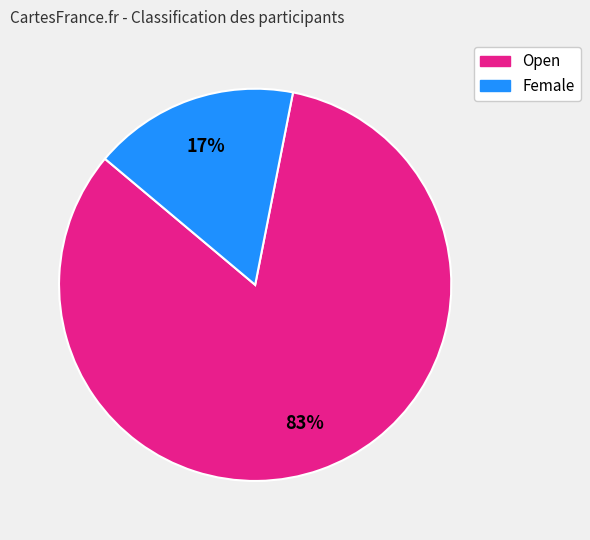

True or false: Female accounts for 17% of the total.

True